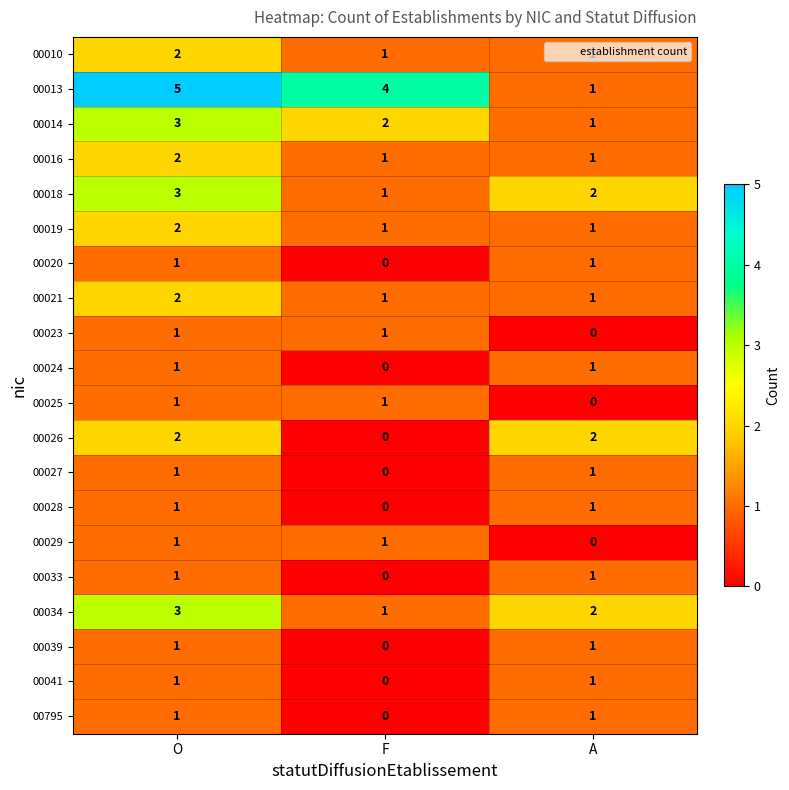

How many distinct data groups are displayed?

20